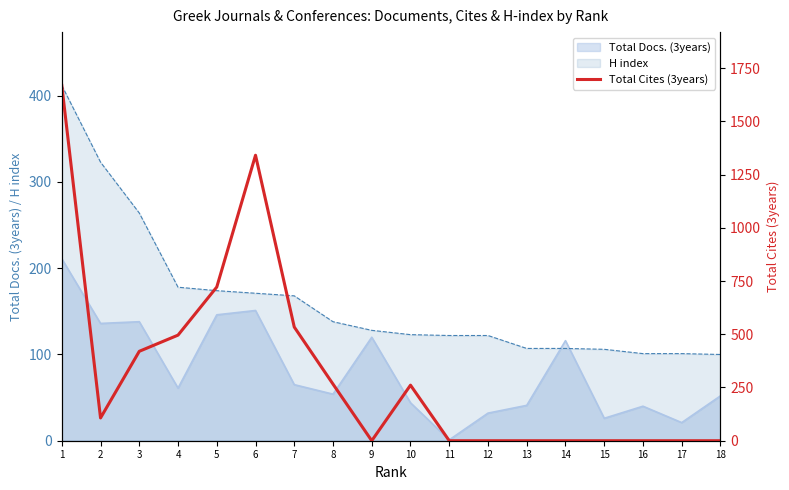

What is the maximum value for H index?

412